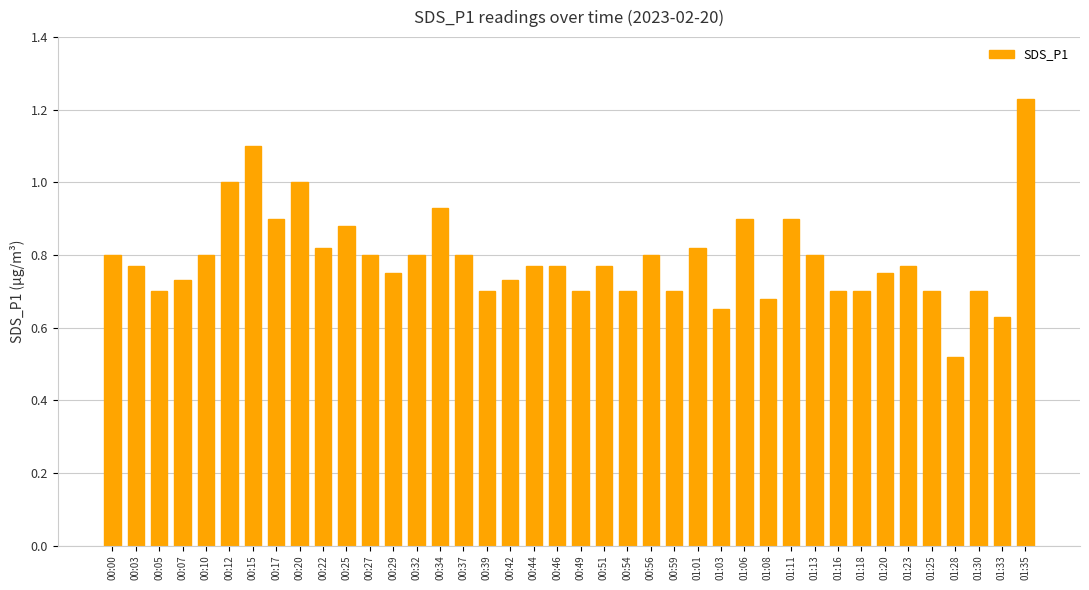

The chart shows a value of 0.9 at 01:11. True or false?

True